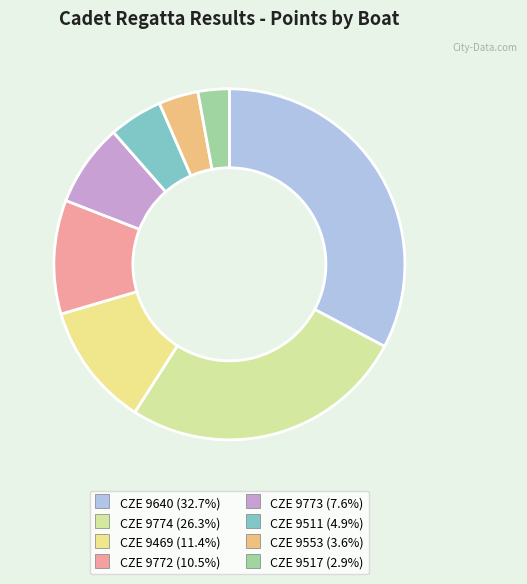

To the nearest percent, what is the average slice percentage?

12%